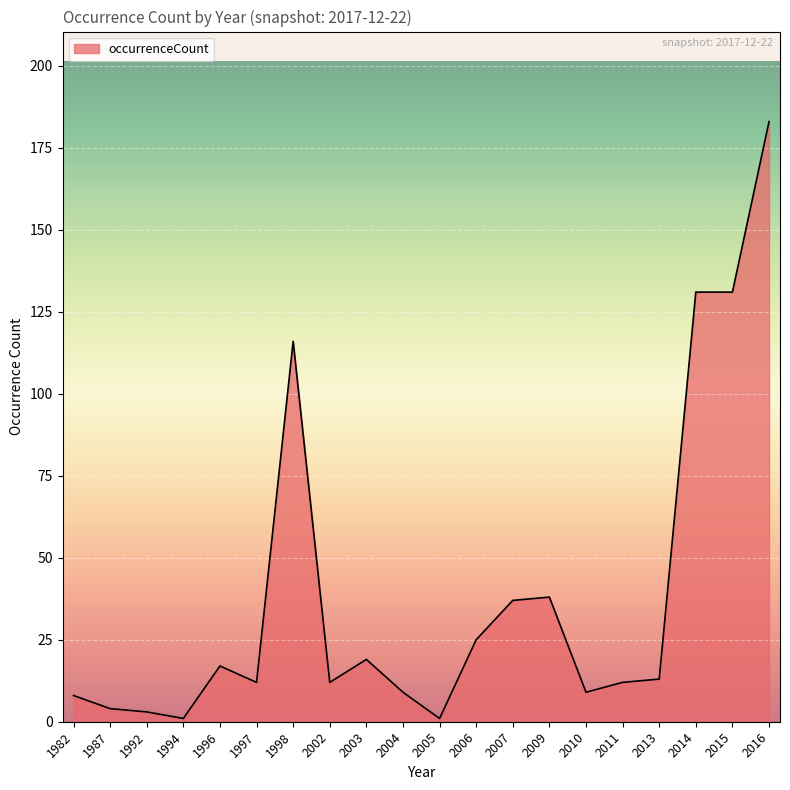

How many lines are shown in the chart?

1